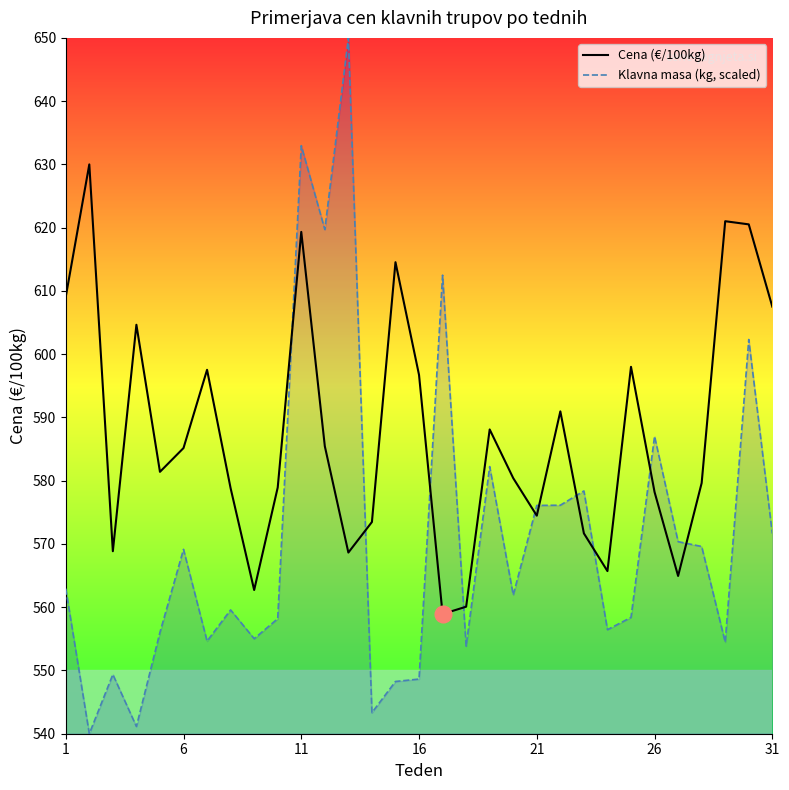

What is the sum of all Klavna masa (kg, scaled) values?

17700.3